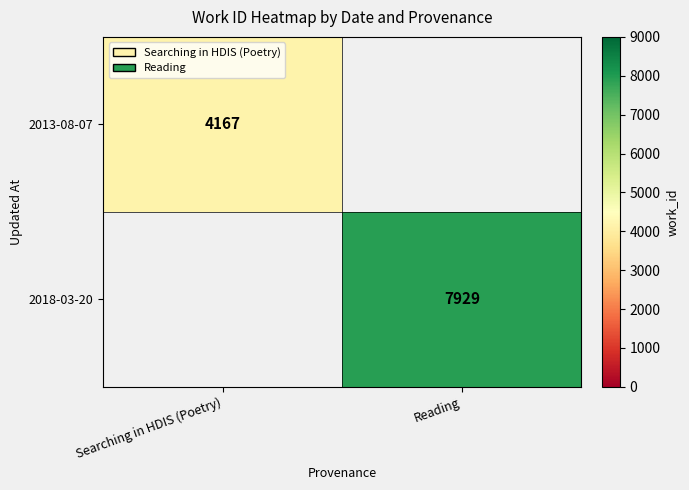

The 2018-03-20 series shows 7929 at Reading. True or false?

True